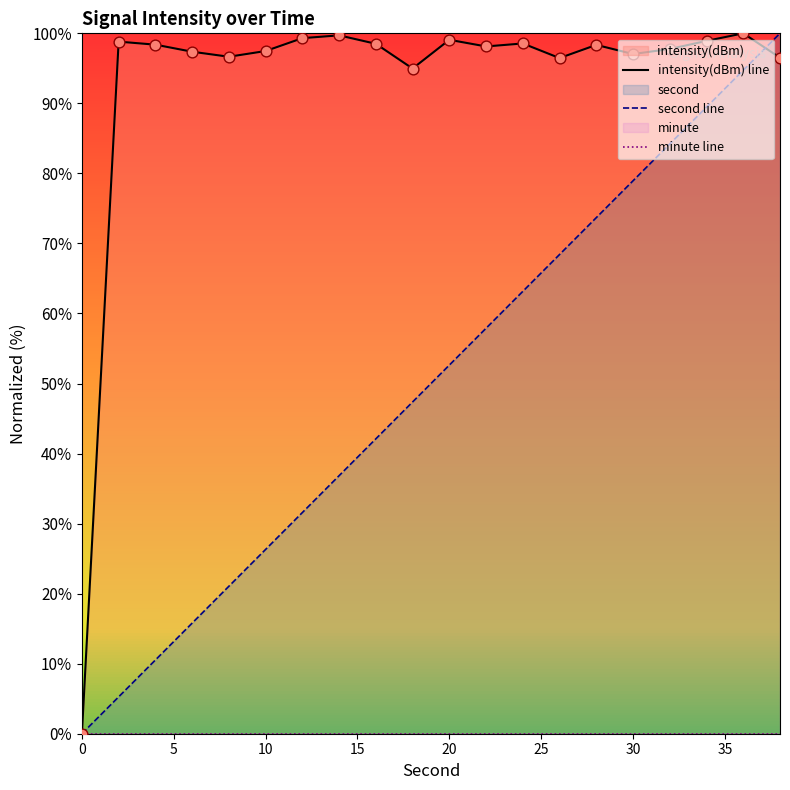

What is the highest value of the second line series?

100.0